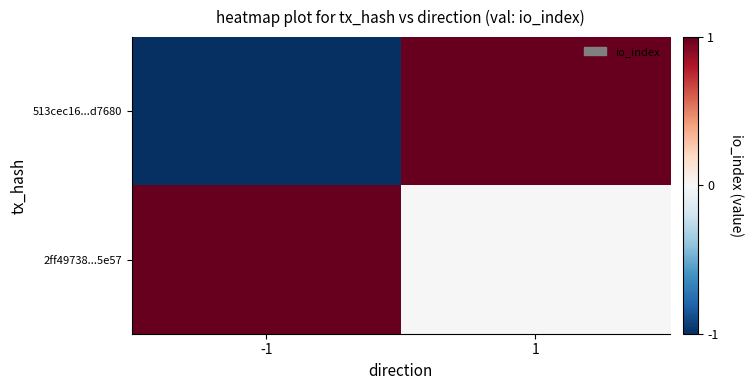

What is the smallest value displayed?

-1